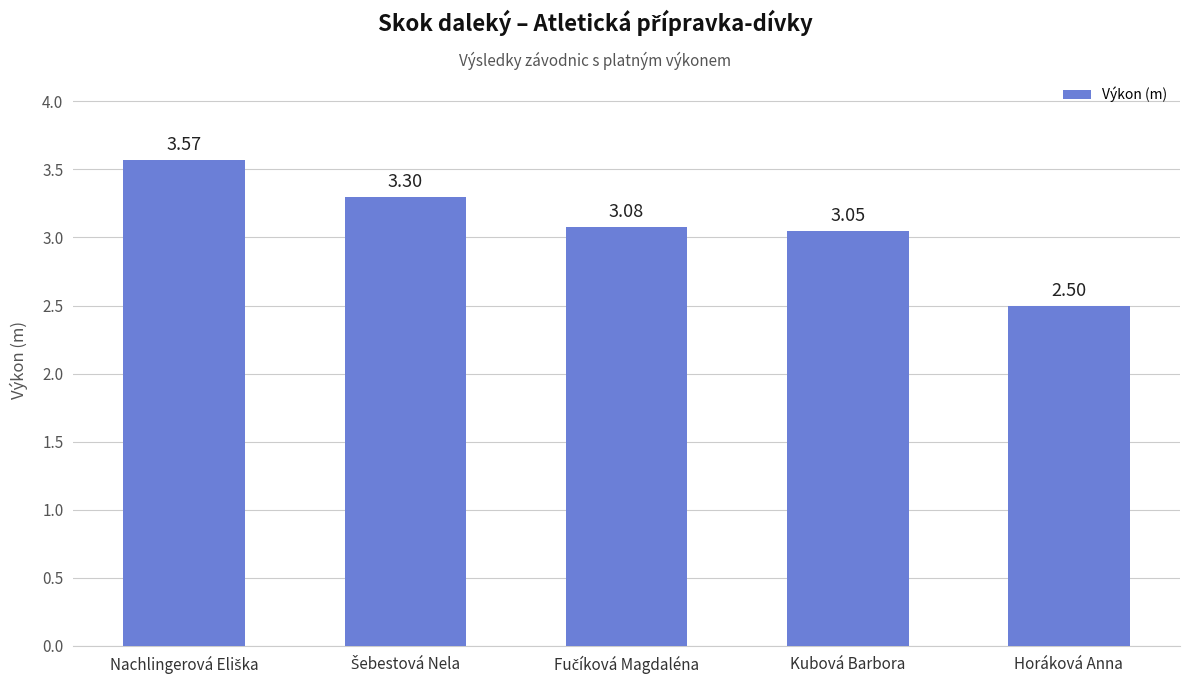

At which label is the value closest to 3?

Kubová Barbora